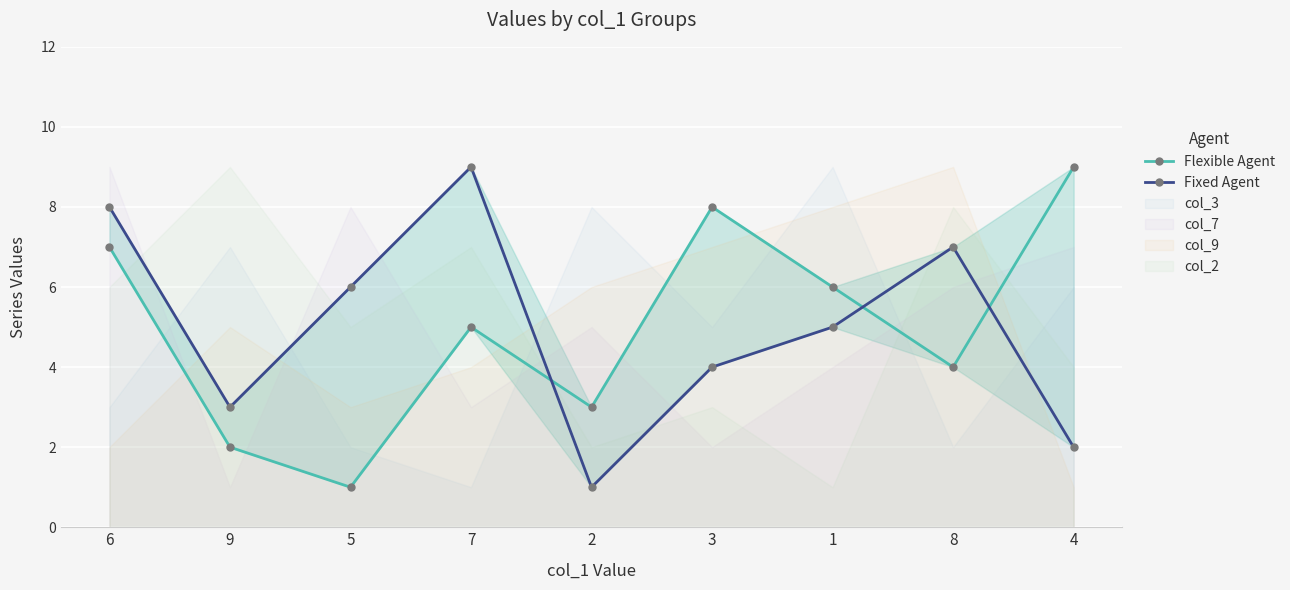

How many data points in Flexible Agent are less than 5?

4